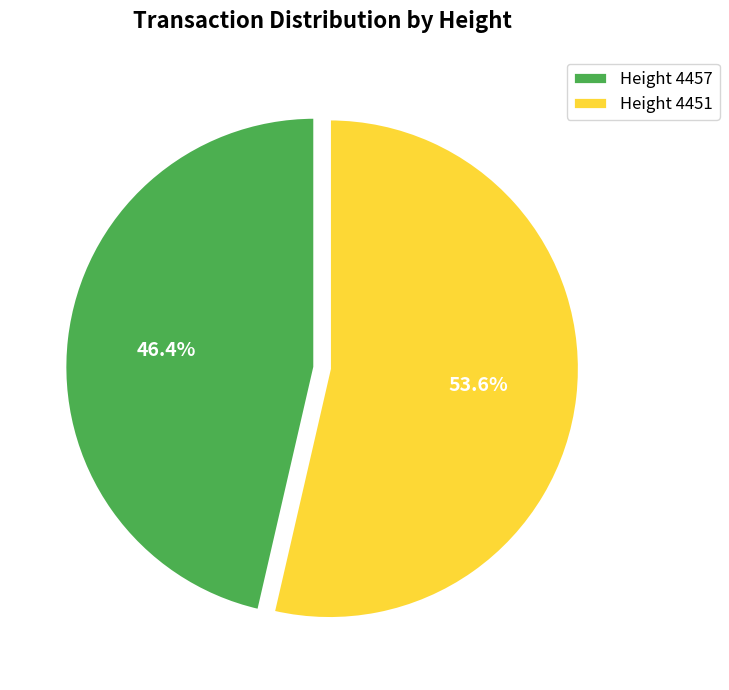

Rank the categories by value from highest to lowest.

Height 4451, Height 4457